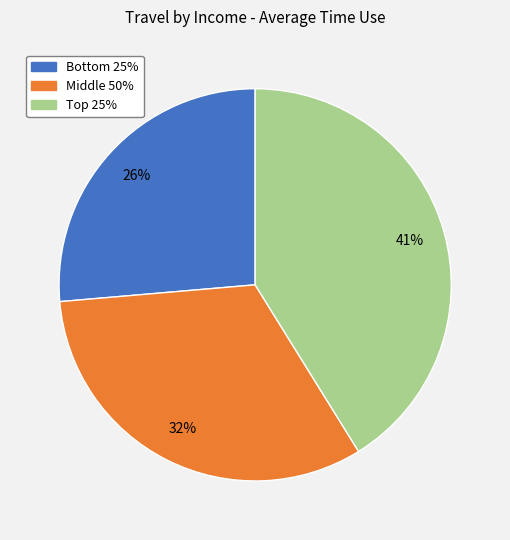

To the nearest percent, what portion does Middle 50% represent?

32%